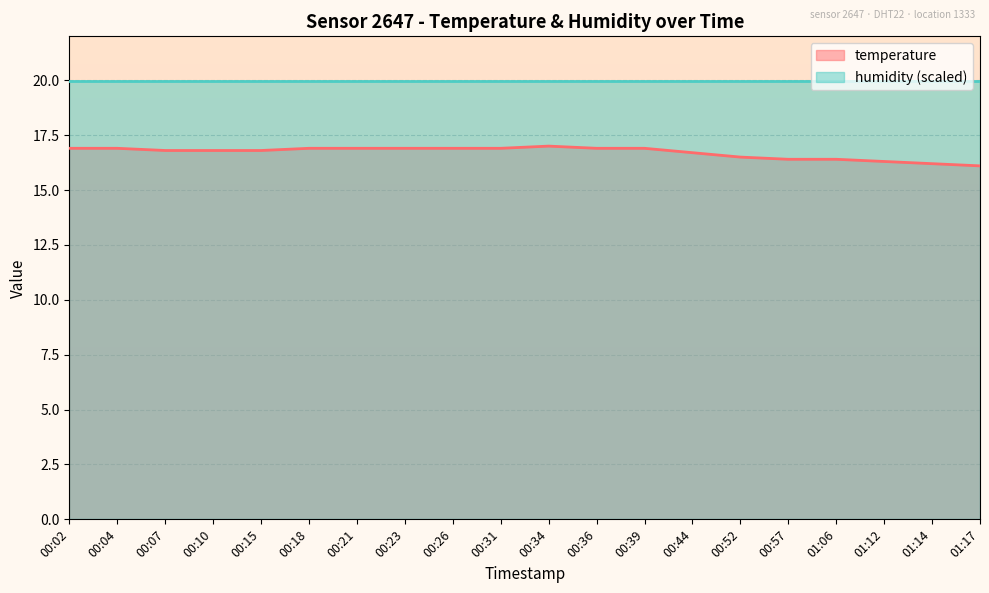

Rank the categories by value from lowest to highest.

01:17, 01:14, 01:12, 00:57, 01:06, 00:52, 00:44, 00:07, 00:10, 00:15, 00:02, 00:04, 00:18, 00:21, 00:23, 00:26, 00:31, 00:36, 00:39, 00:34